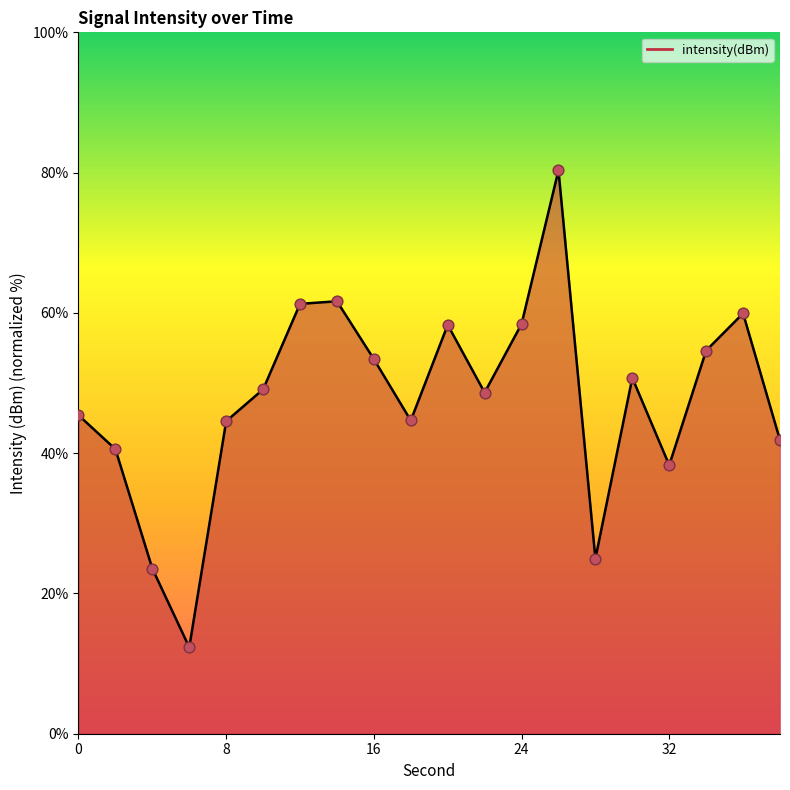

What is the difference between the maximum and minimum values?

68.0